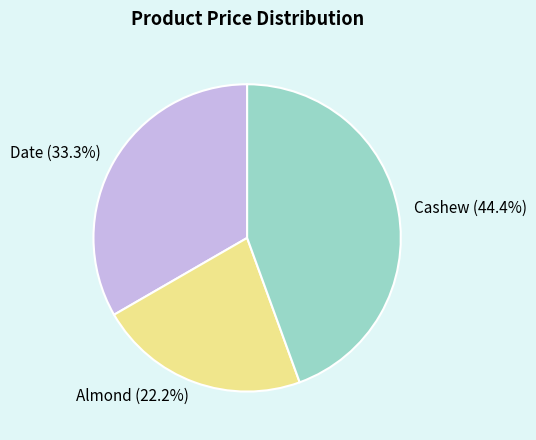

The Date slice represents 33% of the pie. True or false?

True